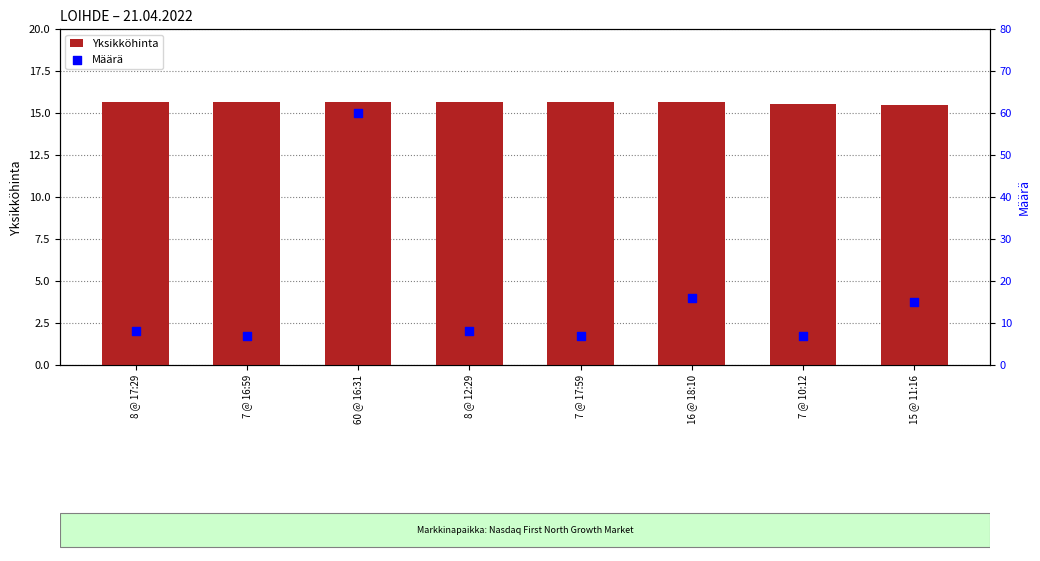

Which series reaches the maximum Y coordinate?

Määrä